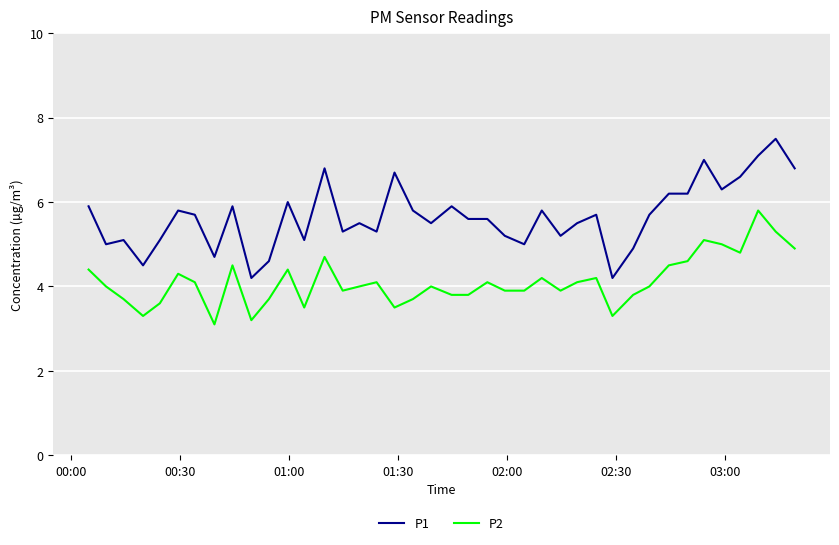

What is the minimum value shown in the chart?

3.1